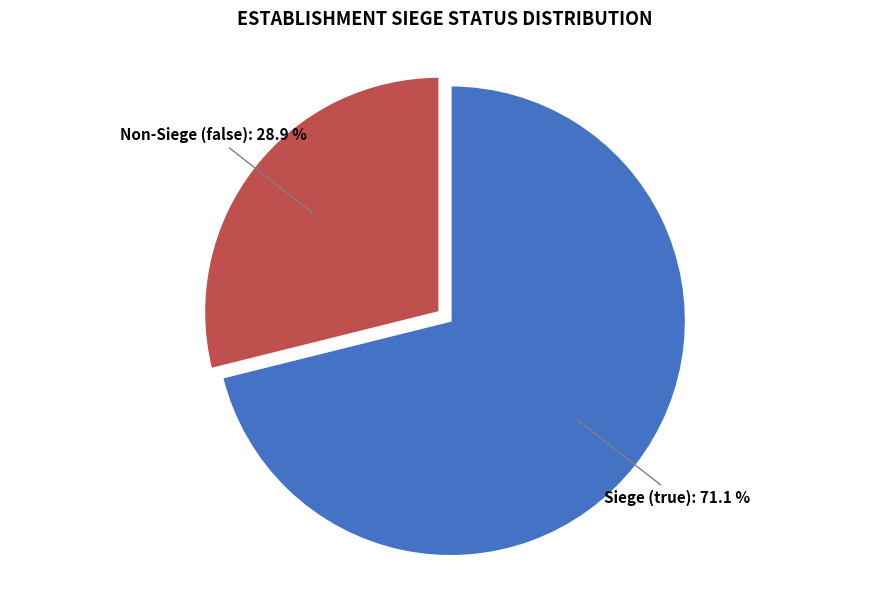

How many slices are in this pie chart?

2